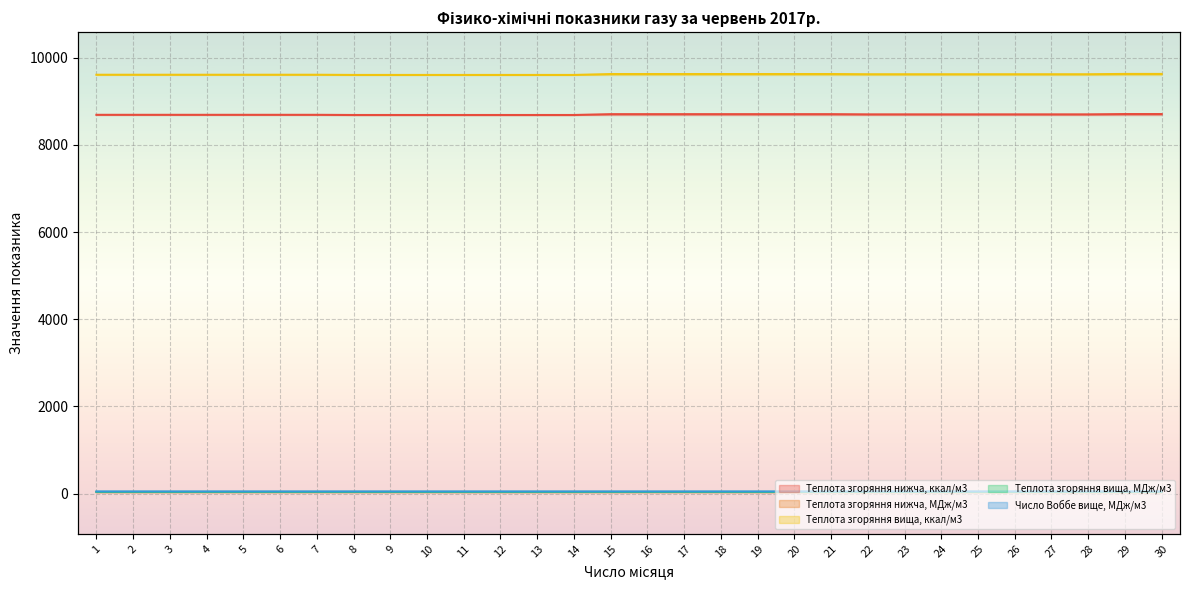

Reading left to right, list all the values displayed in this chart.

Теплота згоряння нижча, ккал/м3: 1=8690.1	2=8690.1	3=8690.1	4=8690.1	5=8690.1	6=8690.1	7=8690.1	8=8686.0	9=8686.0	10=8686.0	11=8686.0	12=8686.0	13=8686.0	14=8686.0	15=8705.2	16=8705.2	17=8705.2	18=8705.2	19=8705.2	20=8705.2	21=8705.2	22=8700.6	23=8700.6	24=8700.6	25=8700.6	26=8700.6	27=8700.6	28=8700.6	29=8707.5	30=8707.5
Теплота згоряння нижча, МДж/м3: 1=36.4	2=36.4	3=36.4	4=36.4	5=36.4	6=36.4	7=36.4	8=36.4	9=36.4	10=36.4	11=36.4	12=36.4	13=36.4	14=36.4	15=36.4	16=36.4	17=36.4	18=36.4	19=36.4	20=36.4	21=36.4	22=36.4	23=36.4	24=36.4	25=36.4	26=36.4	27=36.4	28=36.4	29=36.5	30=36.5
Теплота згоряння вища, ккал/м3: 1=9609.2	2=9609.2	3=9609.2	4=9609.2	5=9609.2	6=9609.2	7=9609.2	8=9604.9	9=9604.9	10=9604.9	11=9604.9	12=9604.9	13=9604.9	14=9604.9	15=9625.3	16=9625.3	17=9625.3	18=9625.3	19=9625.3	20=9625.3	21=9625.3	22=9620.8	23=9620.8	24=9620.8	25=9620.8	26=9620.8	27=9620.8	28=9620.8	29=9627.8	30=9627.8
Теплота згоряння вища, МДж/м3: 1=40.2	2=40.2	3=40.2	4=40.2	5=40.2	6=40.2	7=40.2	8=40.2	9=40.2	10=40.2	11=40.2	12=40.2	13=40.2	14=40.2	15=40.3	16=40.3	17=40.3	18=40.3	19=40.3	20=40.3	21=40.3	22=40.3	23=40.3	24=40.3	25=40.3	26=40.3	27=40.3	28=40.3	29=40.3	30=40.3
Число Воббе вище, МДж/м3: 1=50.4	2=50.4	3=50.4	4=50.4	5=50.4	6=50.4	7=50.4	8=50.4	9=50.4	10=50.4	11=50.4	12=50.4	13=50.4	14=50.4	15=50.4	16=50.4	17=50.4	18=50.4	19=50.4	20=50.4	21=50.4	22=50.5	23=50.5	24=50.5	25=50.5	26=50.5	27=50.5	28=50.5	29=50.4	30=50.4